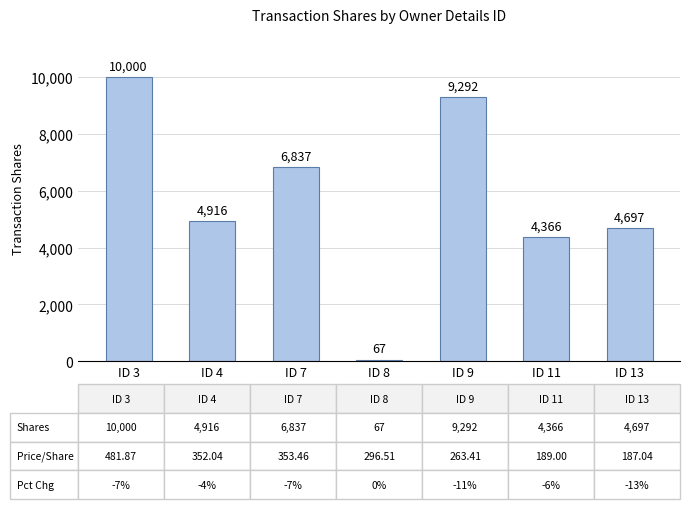

Which has a higher value, ID 3 or ID 13?

ID 3